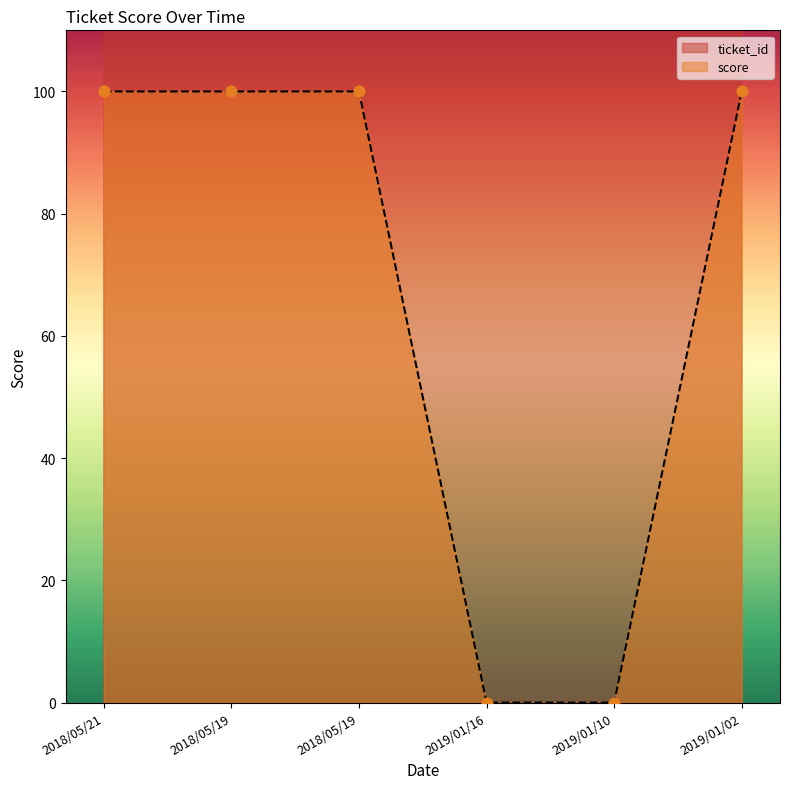

Is the value of score at 2019/01/02 greater than the value of ticket_id at 2018/05/21?

No